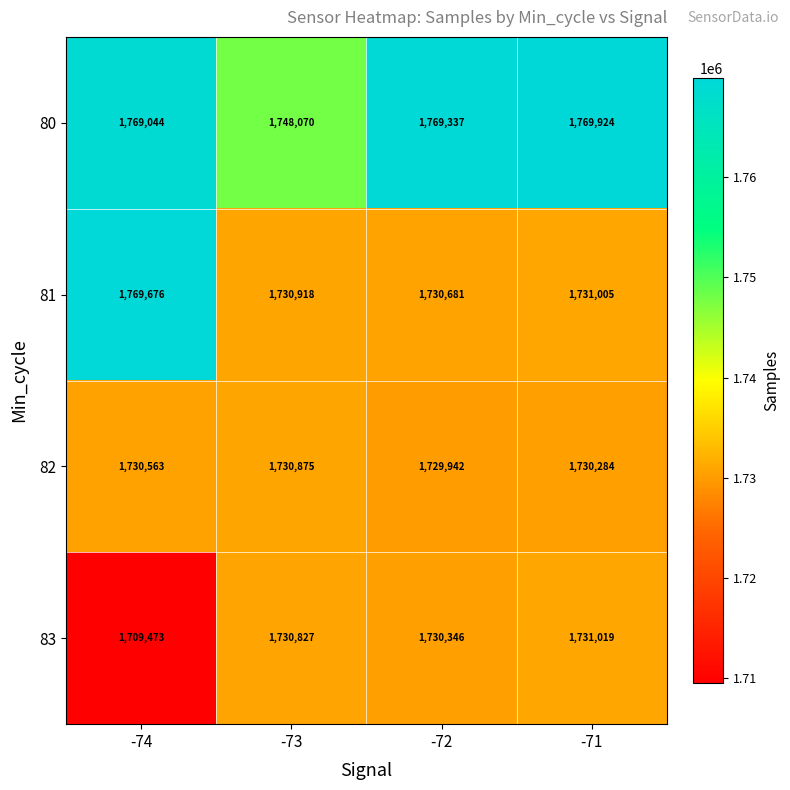

Which series has the largest total across all categories?

80